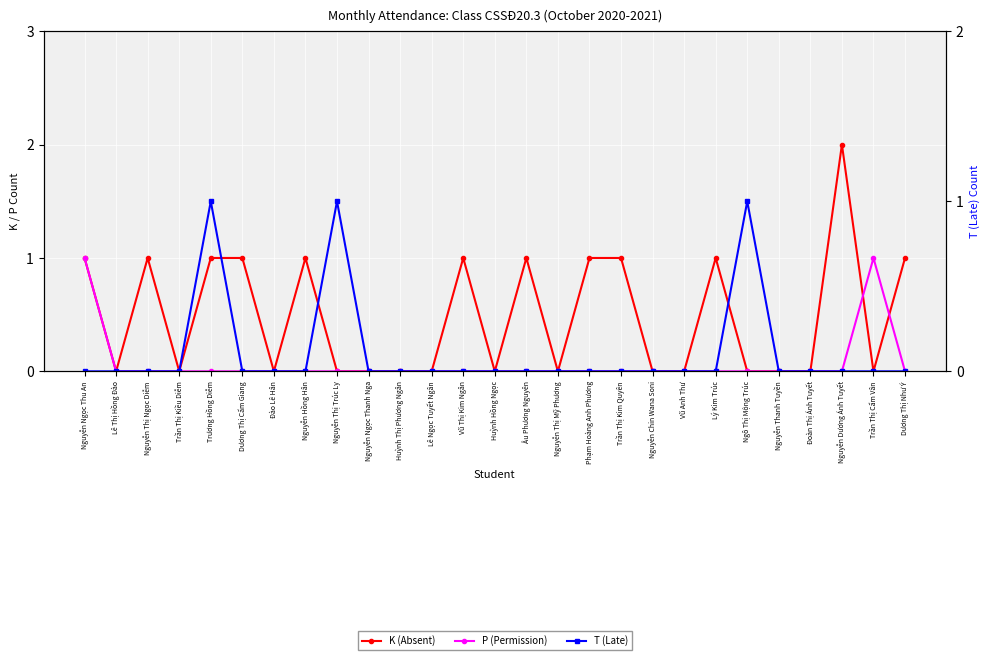

At which label is K (Absent) closest to 1?

Nguyễn Ngọc Thu An